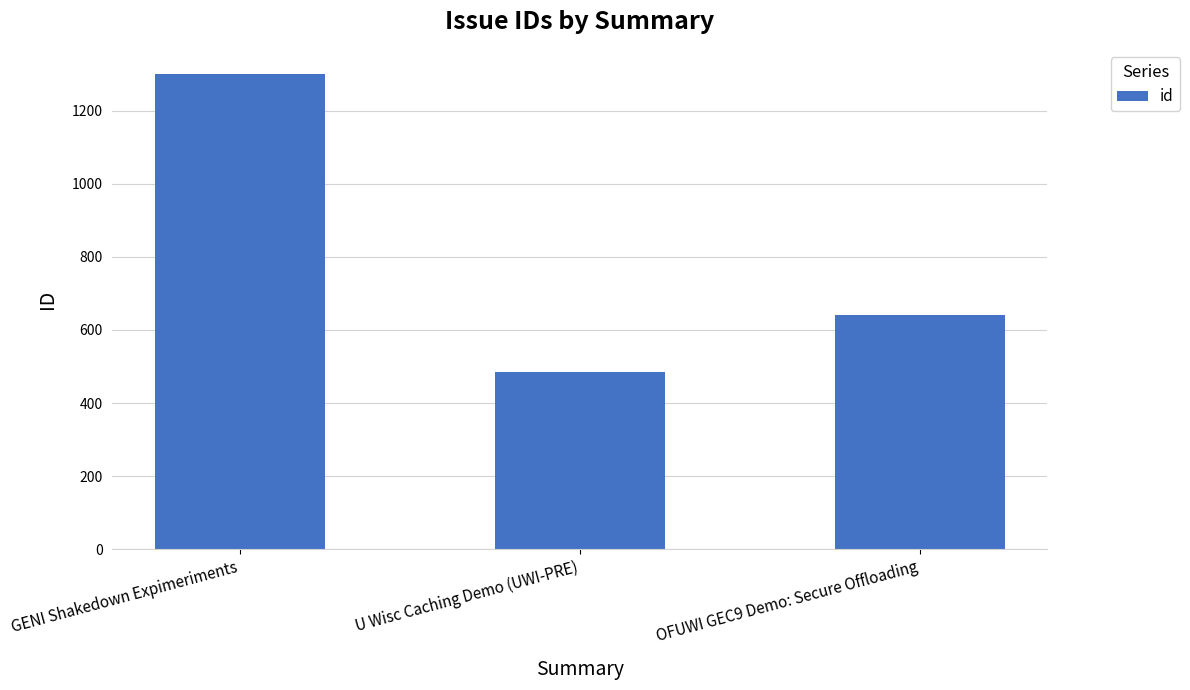

Between GENI Shakedown Expimeriments and U Wisc Caching Demo (UWI-PRE), which is larger?

GENI Shakedown Expimeriments